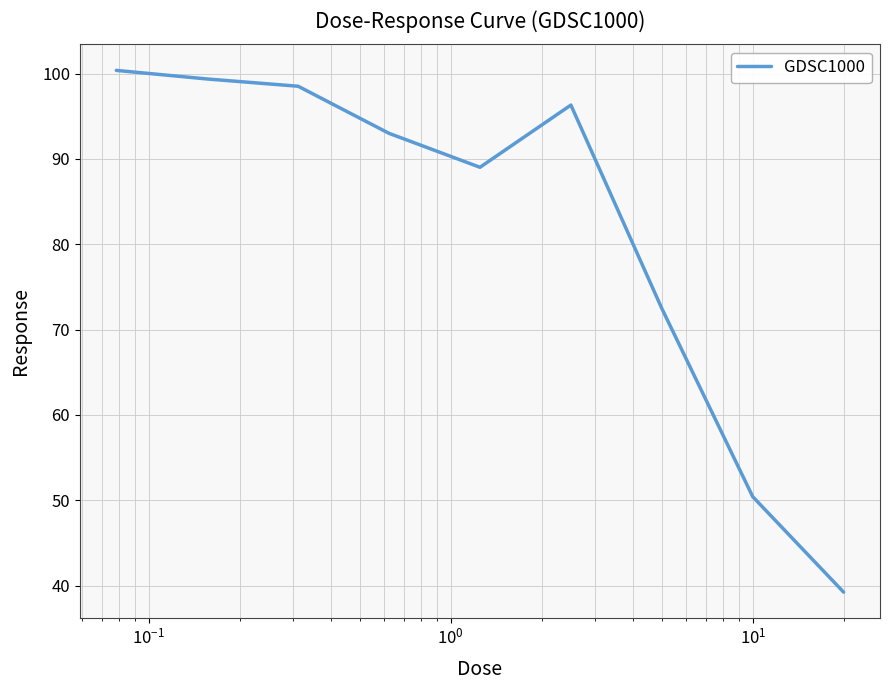

What is the difference between the maximum and minimum values?

61.2